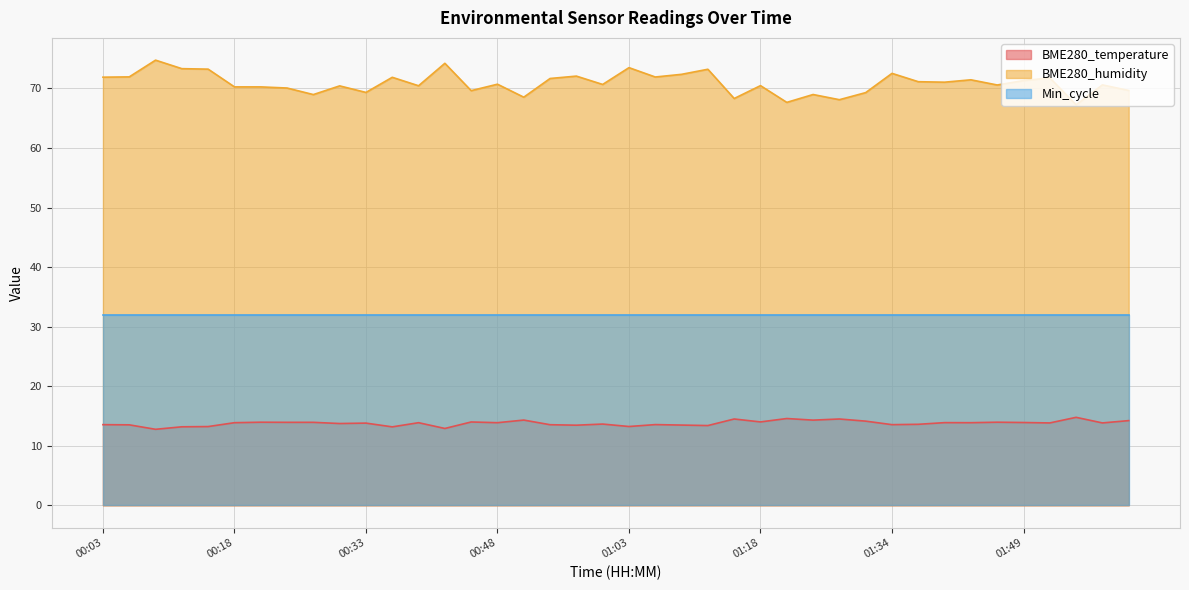

Count the number of data series in this chart.

3